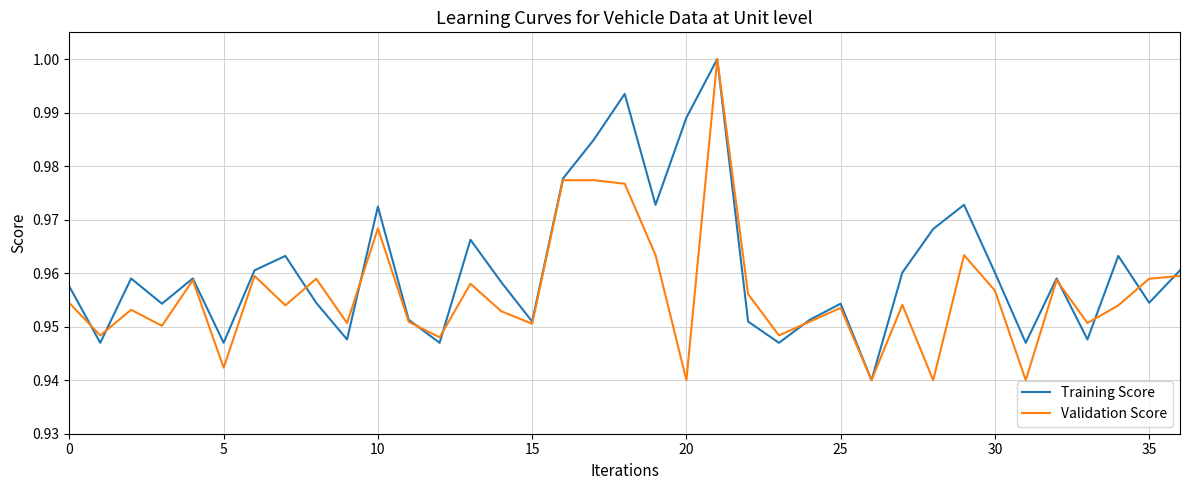

Which series has the largest total across all categories?

Training Score